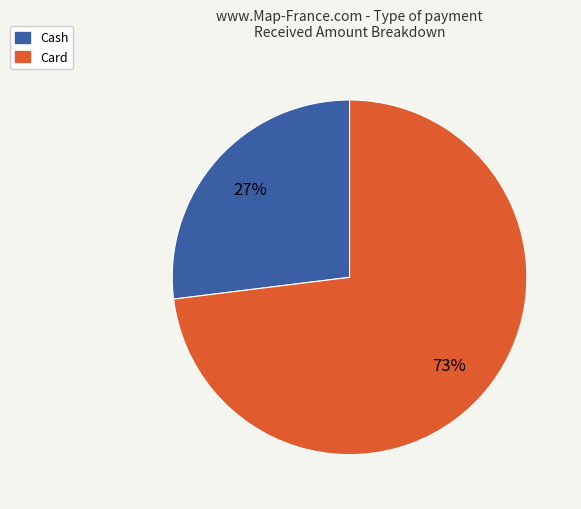

Is the sum of Card and Cash greater than half?

Yes